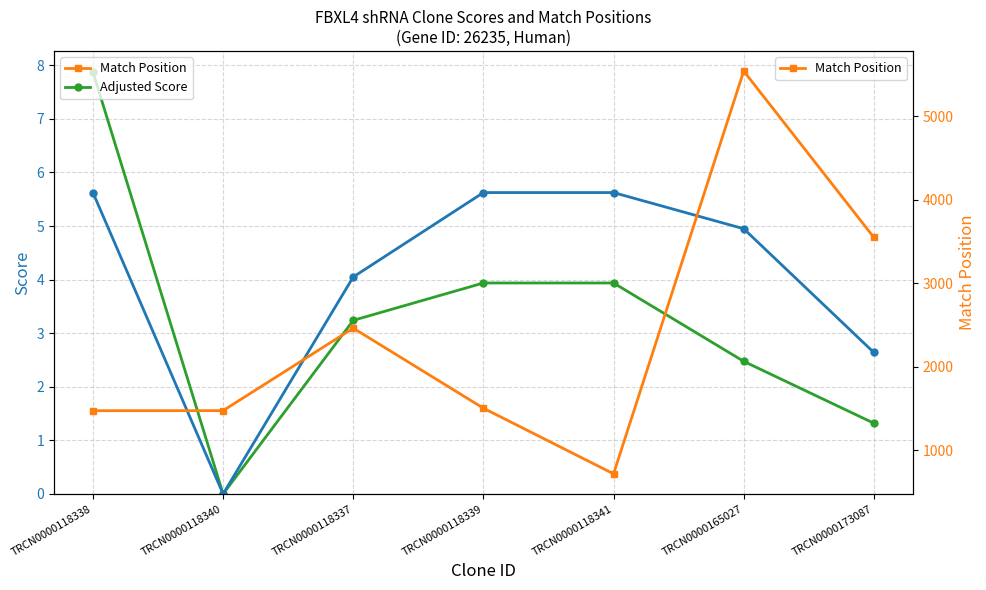

What is the sum of all Match Position values?

16727.0